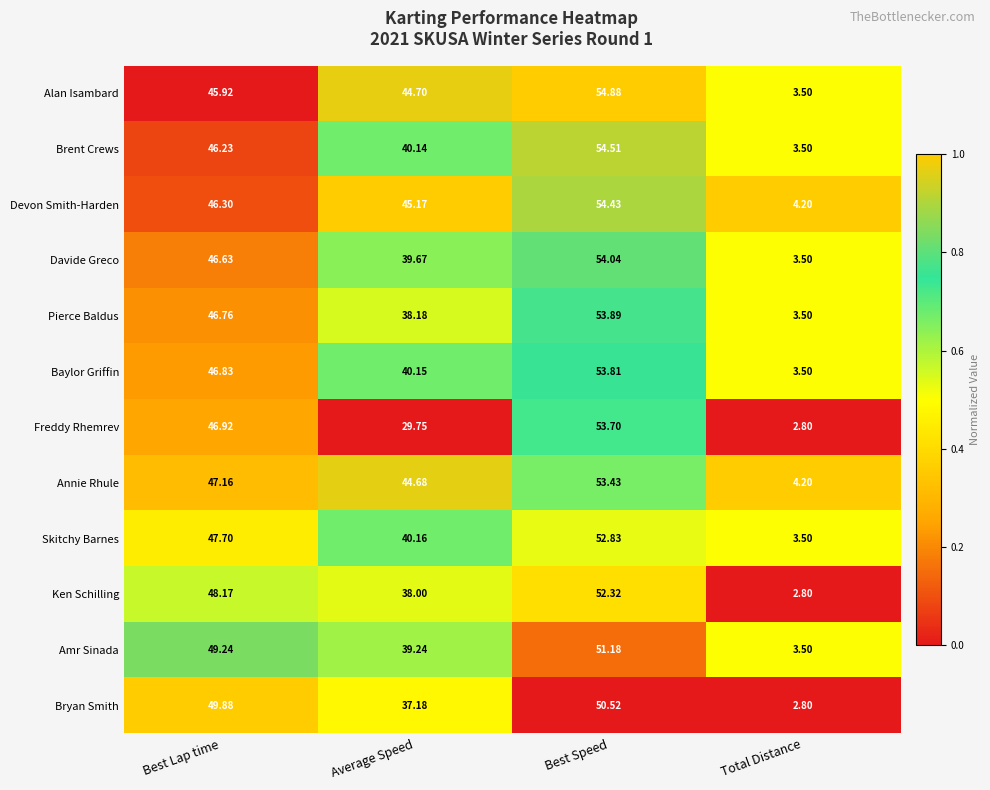

List the labels in order of Davide Greco value, largest first.

Best Speed, Best Lap time, Average Speed, Total Distance